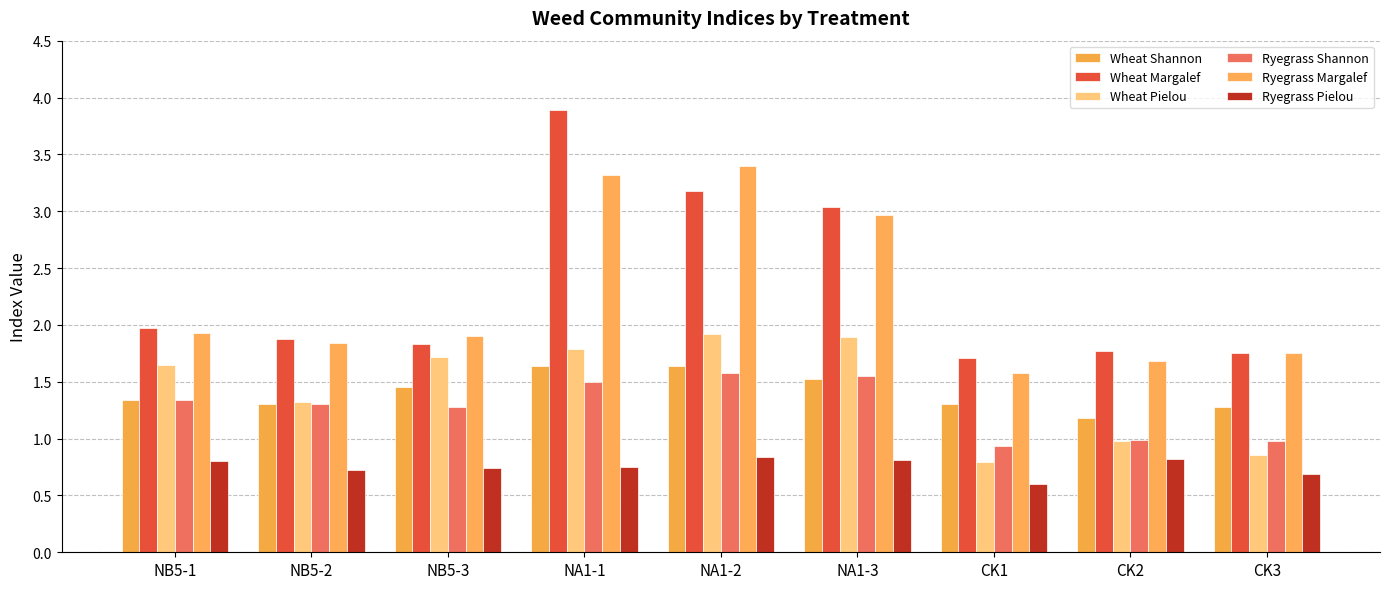

Does the chart contain stacked bars?

No